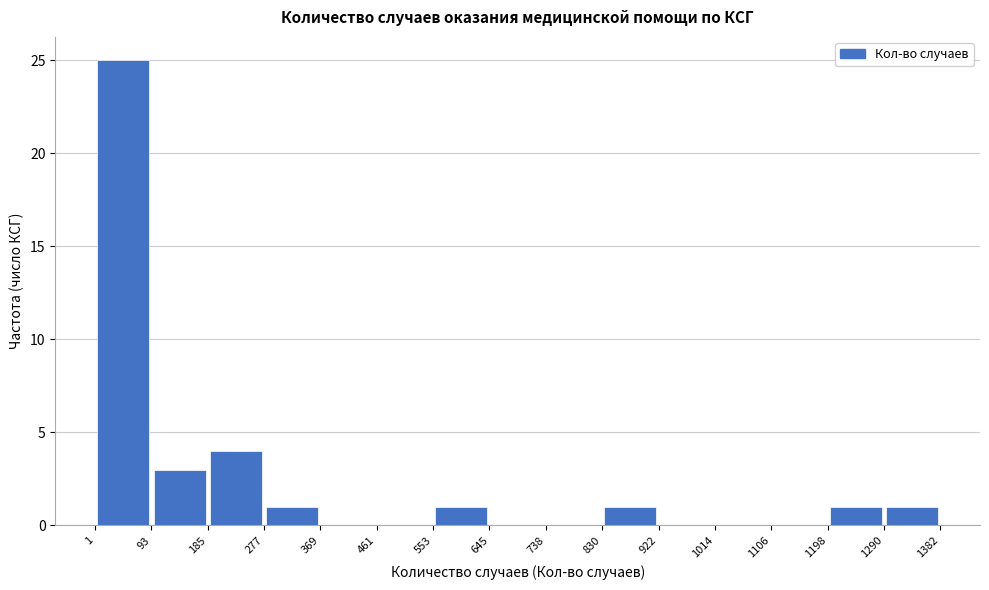

Reading left to right, list every bar in this chart as the range it spans on the x-axis followed by its height. The values are not printed on the chart, so give them approximately, as read against the axis.

1 to 93: 25
93 to 185: 3
185 to 277: 4
277 to 369: 1
369 to 461: 0
461 to 553: 0
553 to 645: 1
645 to 738: 0
738 to 830: 0
830 to 922: 1
922 to 1014: 0
1014 to 1106: 0
1106 to 1198: 0
1198 to 1290: 1
1290 to 1382: 1